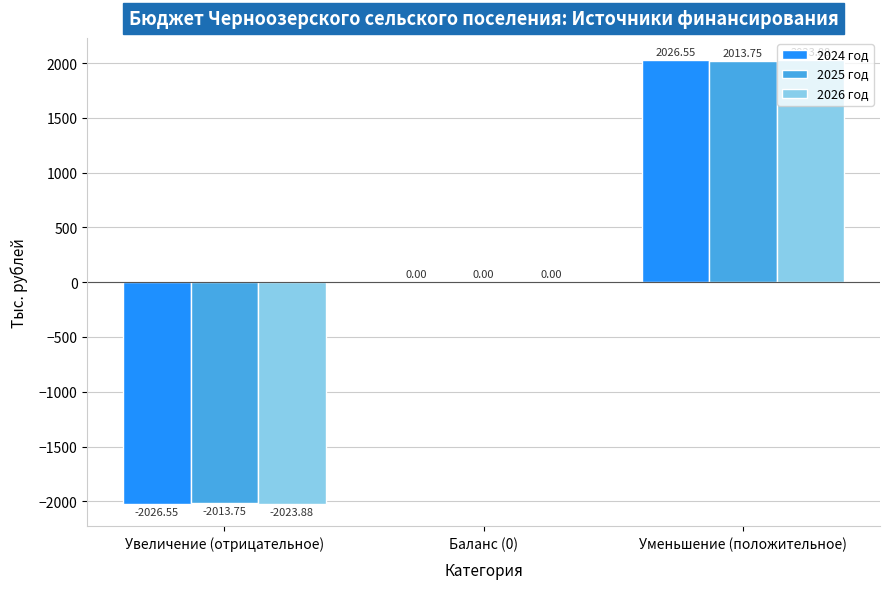

Which series changed the most between Баланс (0) and Уменьшение (положительное)?

2024 год